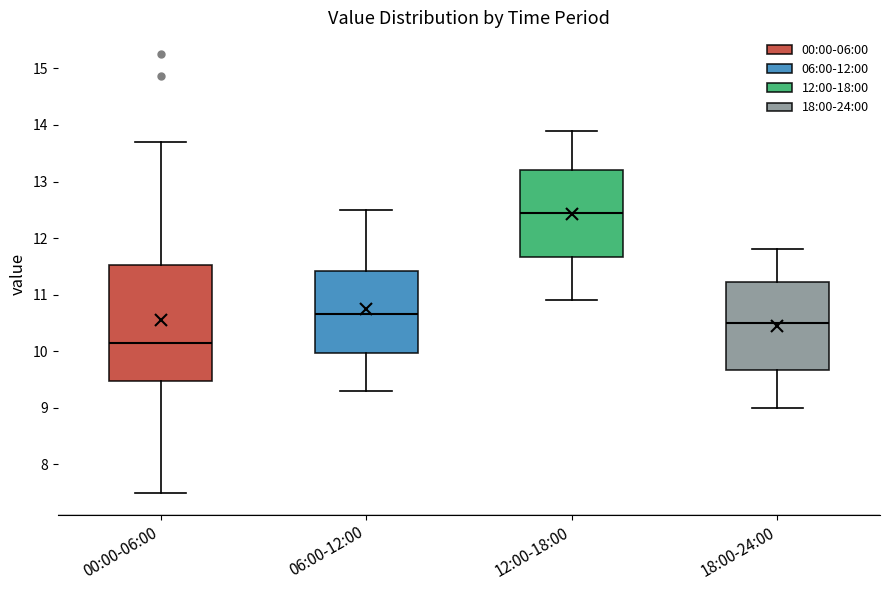

Where does the upper whisker of the box for 12:00-18:00 end on the y-axis? The values are not printed on the chart, so give them approximately, as read against the axis.

13.9